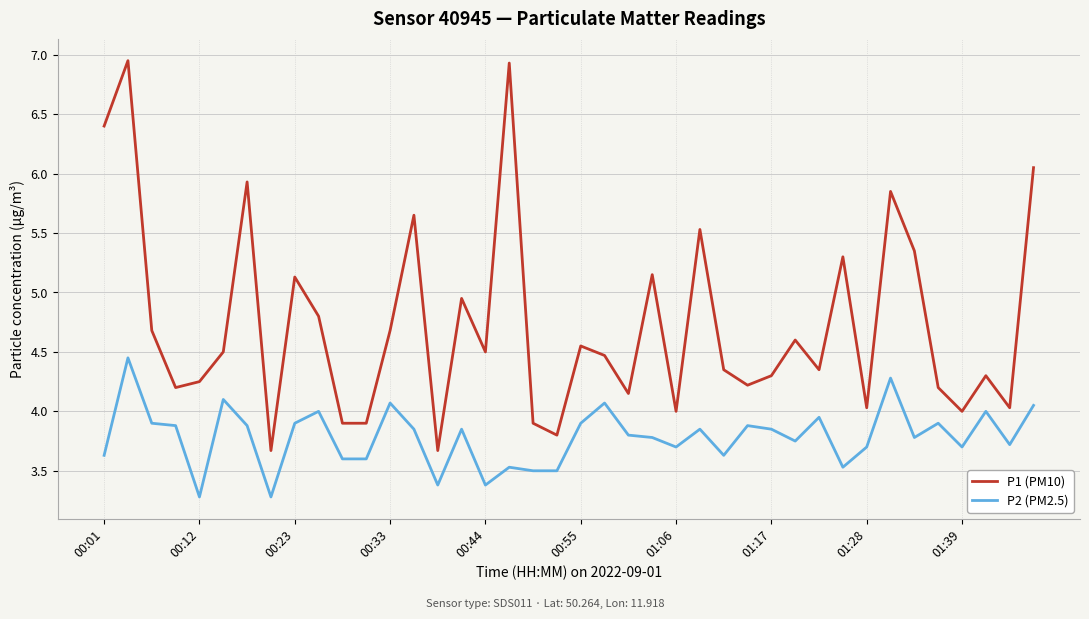

Rank the series by their maximum value, from lowest to highest.

P2 (PM2.5), P1 (PM10)